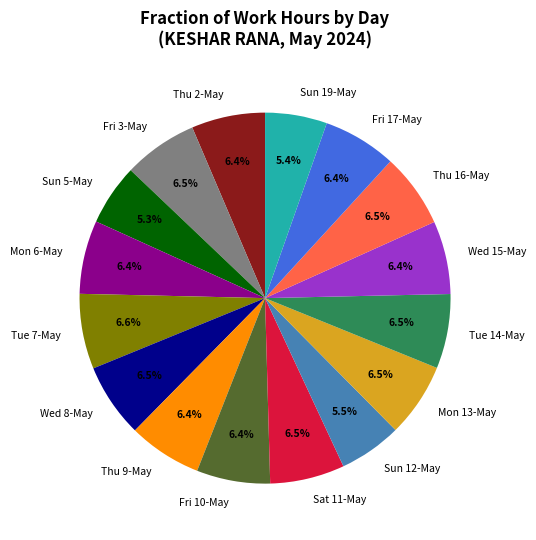

What is the ratio of the value at Wed 8-May to the value at Thu 16-May?

1.0